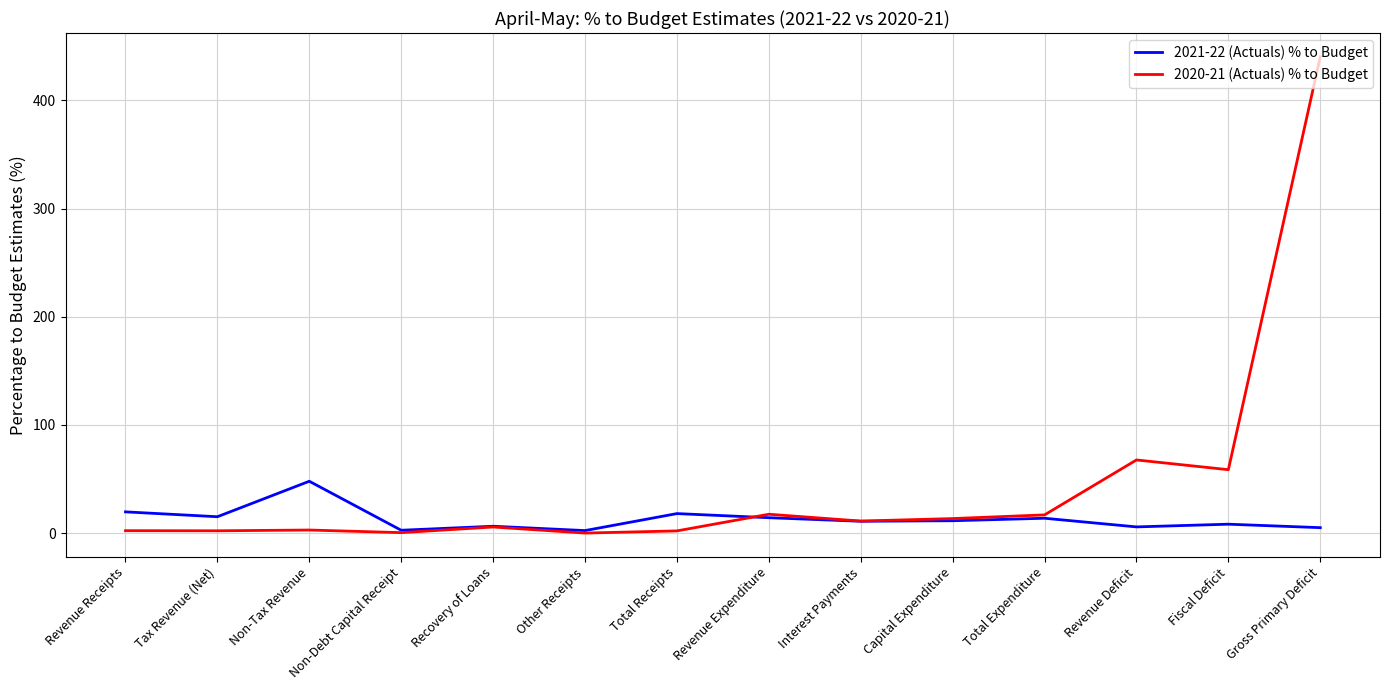

At how many categories does at least one series exceed 329?

1